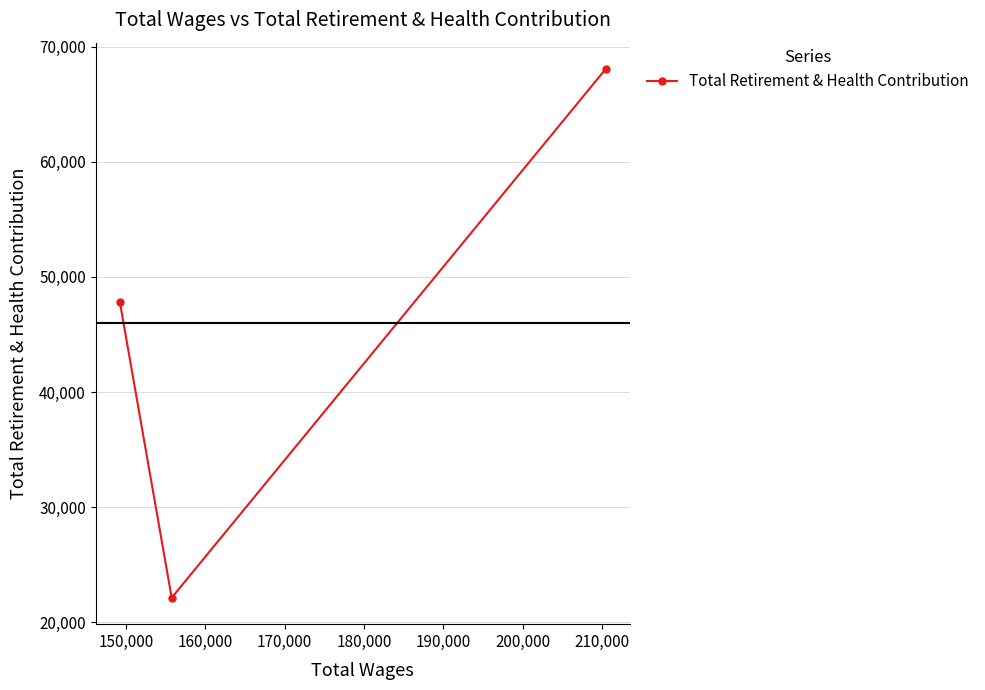

What is the smallest value displayed?

22129